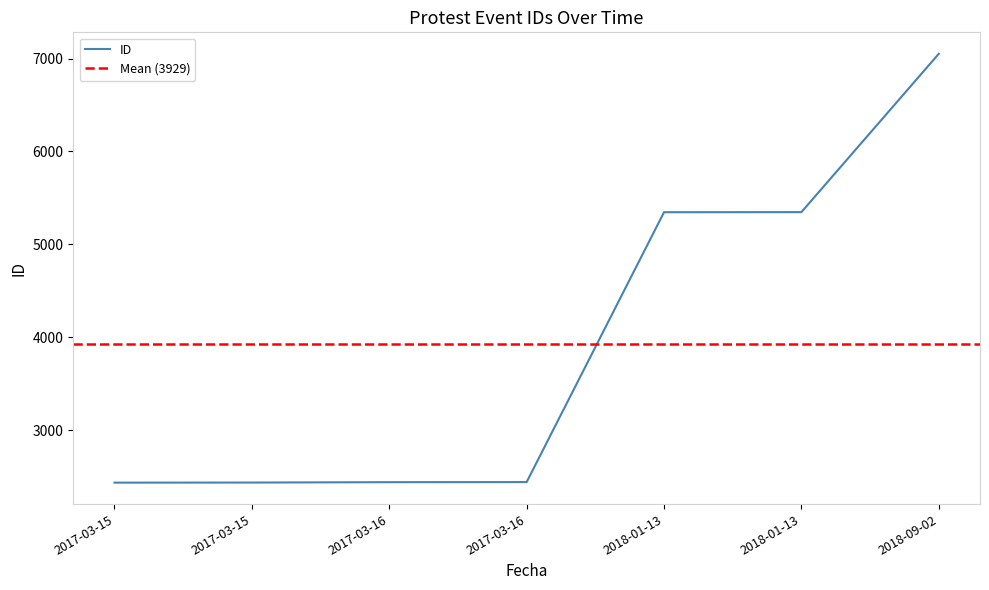

At which label is the value closest to 4743?

2018-01-13